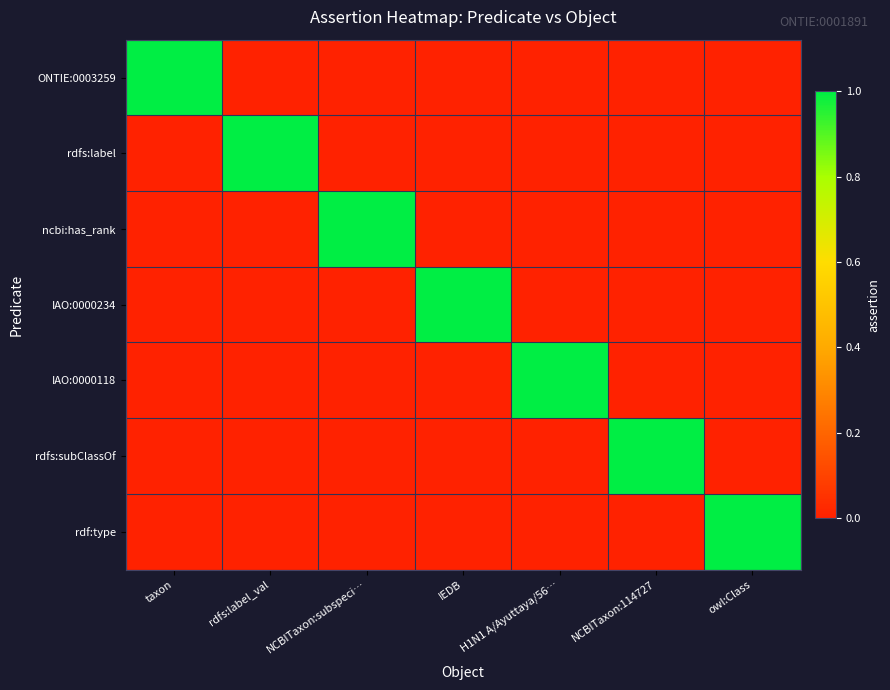

Rank the series by their maximum value, from highest to lowest.

ONTIE:0003259, rdfs:label, ncbi:has_rank, IAO:0000234, IAO:0000118, rdfs:subClassOf, rdf:type